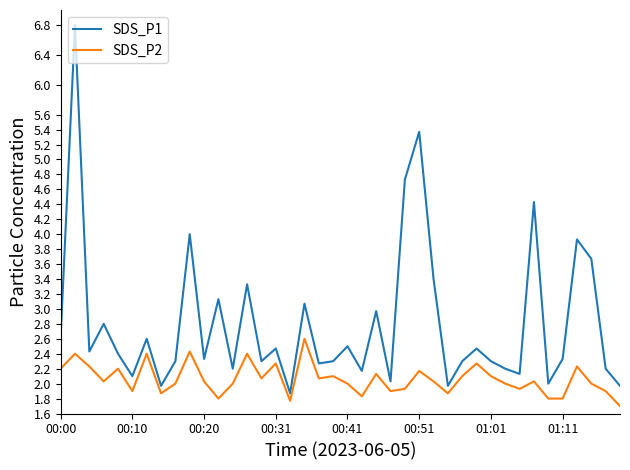

Which series has the widest spread of values?

SDS_P1